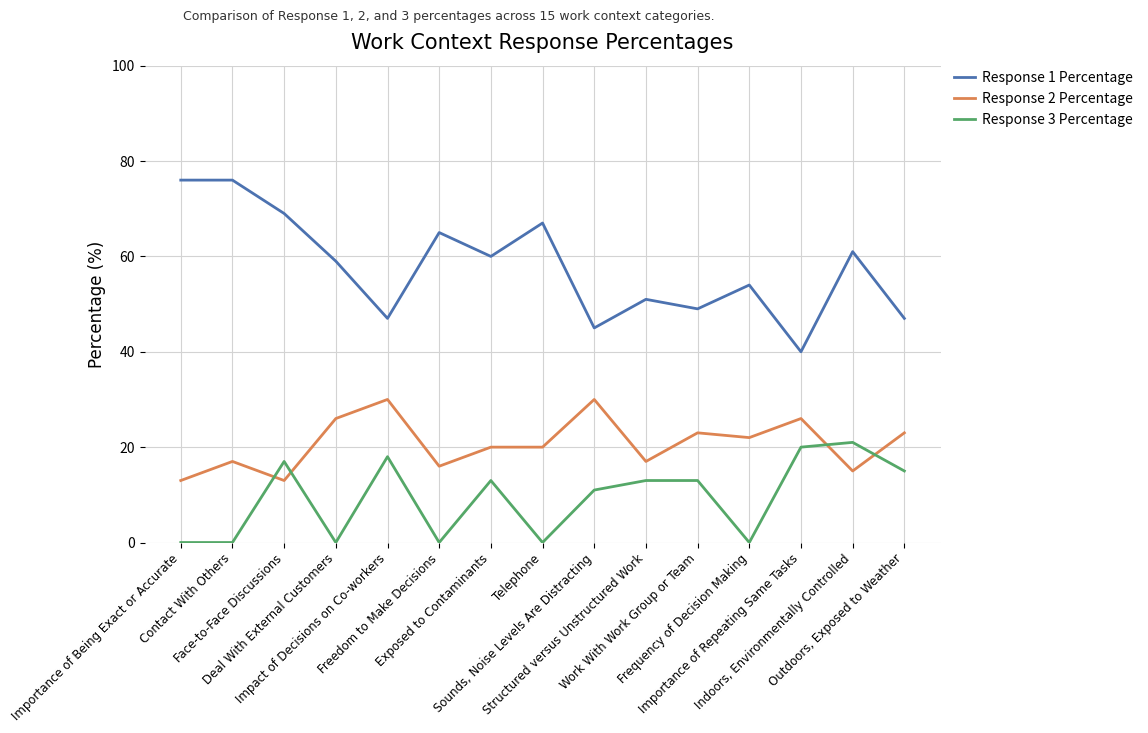

What is the difference between the maximum and minimum values in the Response 3 Percentage series?

21